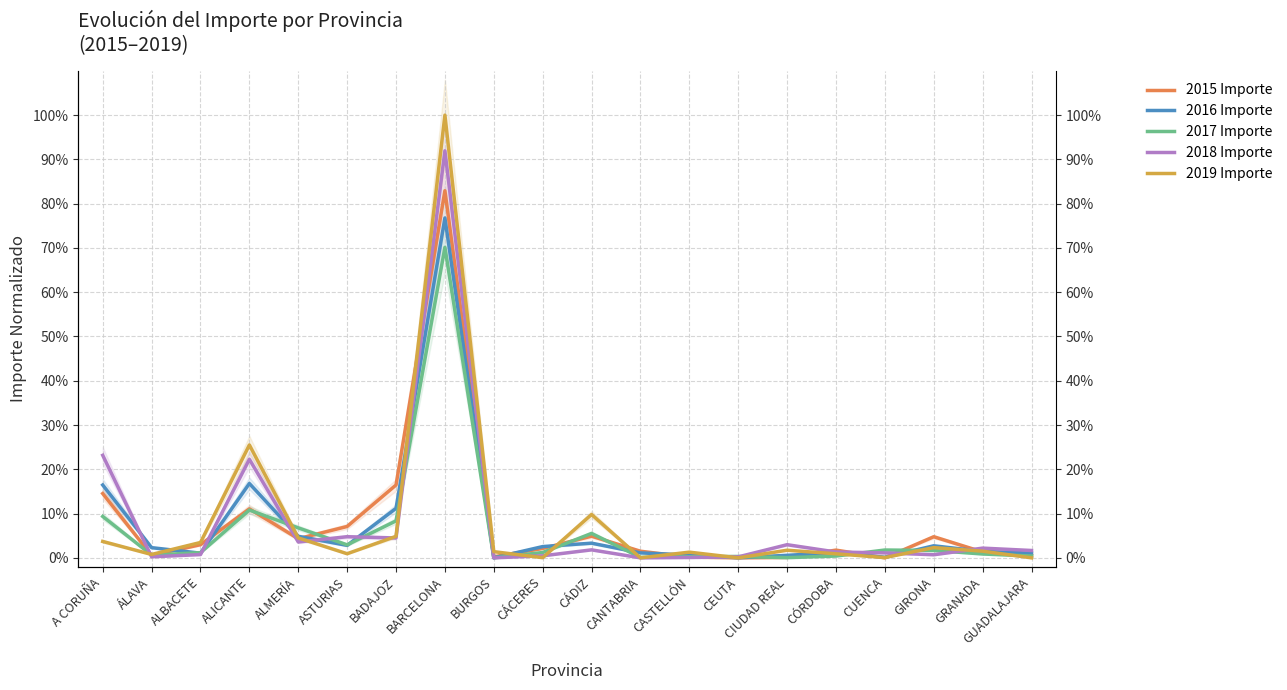

Is this an area chart (filled region under the line)?

No